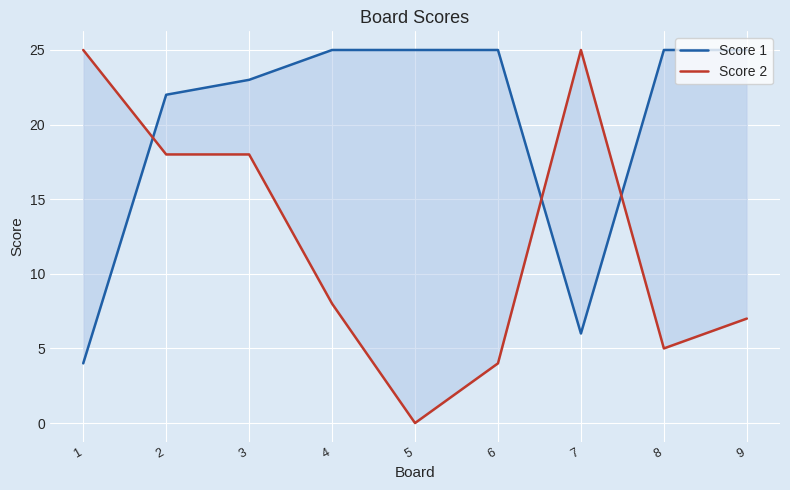

True or false: Score 1 and Score 2 intersect in this chart.

True